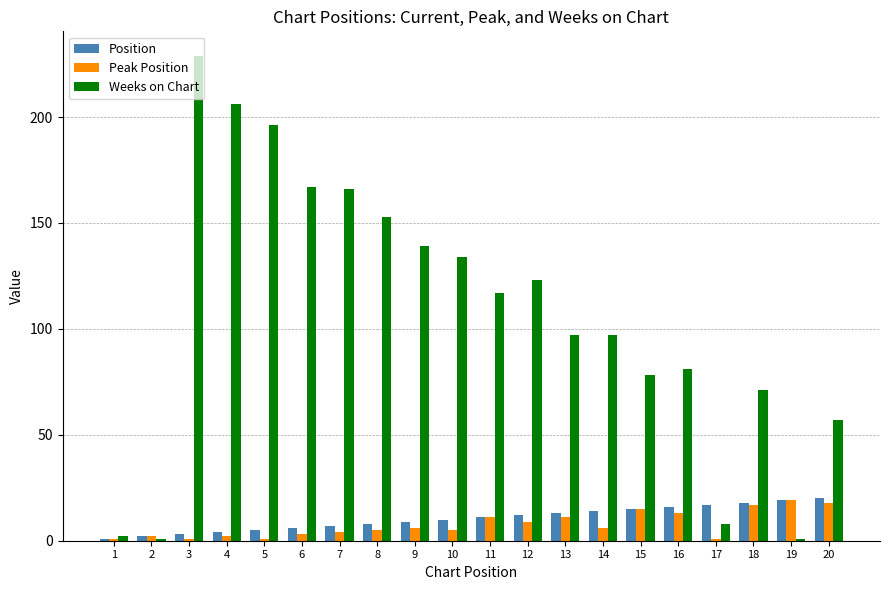

Count the number of categories in the chart.

20